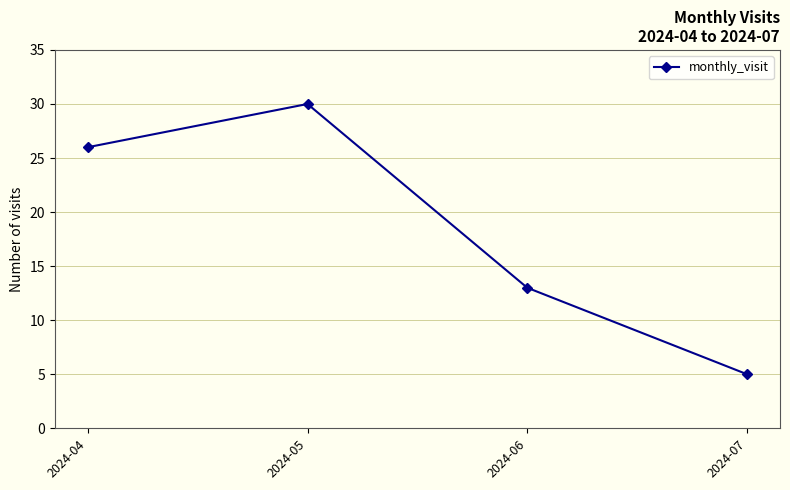

Does the chart display data point markers on the line(s)?

Yes